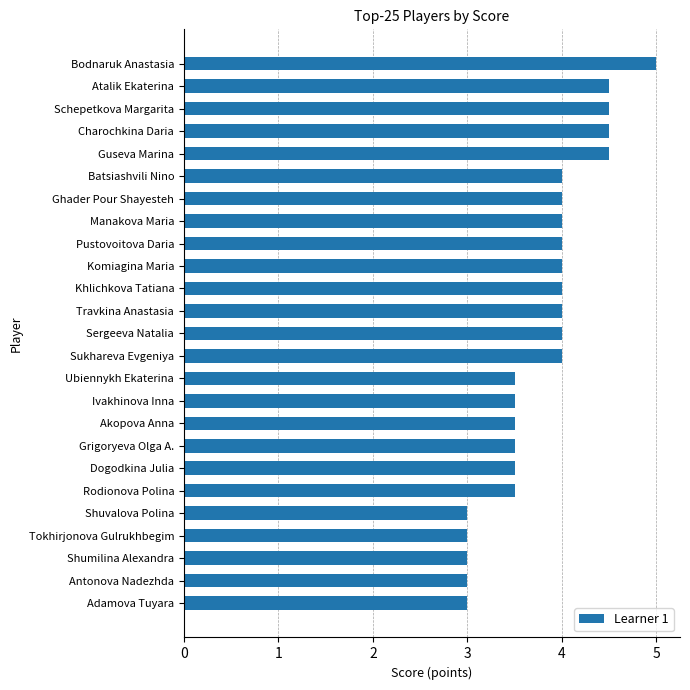

How many bars are there in total?

25